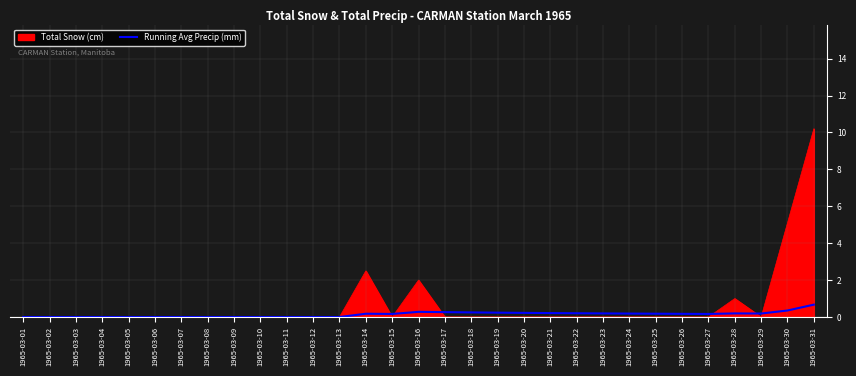

At which category is the sum across all series the highest?

1965-03-31